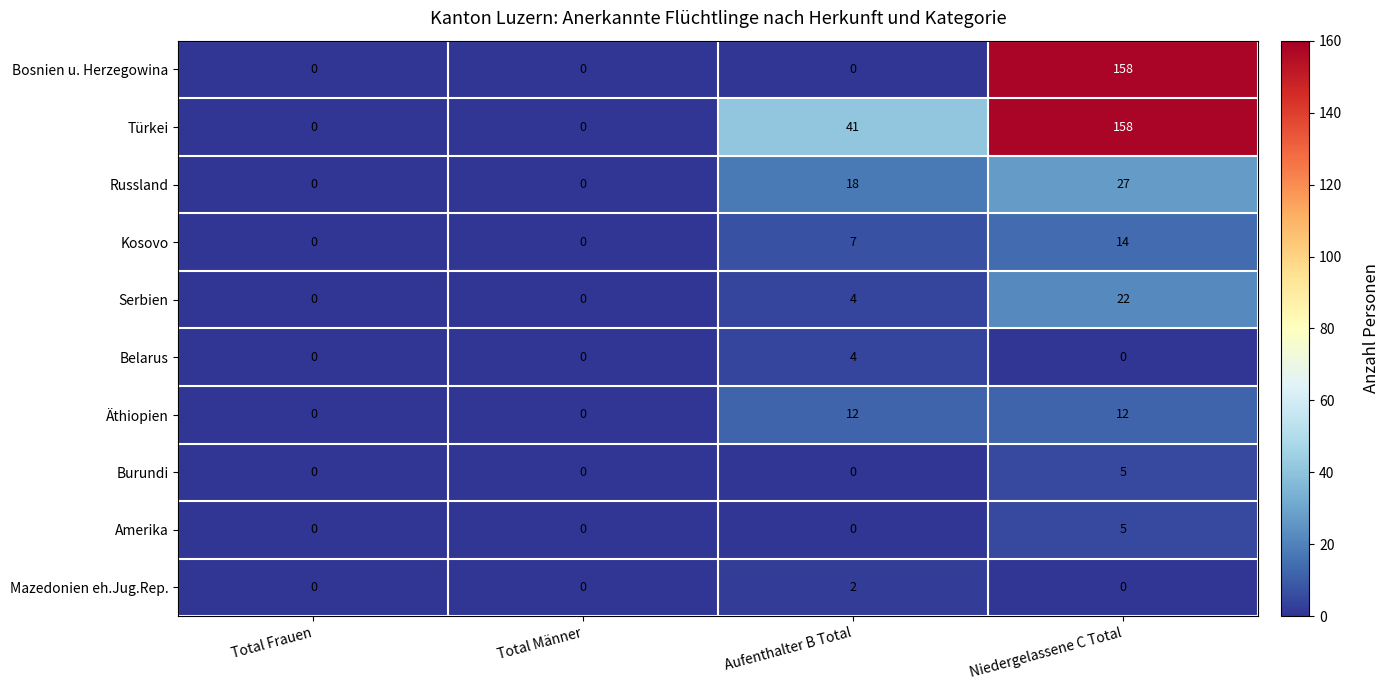

True or false: Kosovo has a value of 2 at Aufenthalter B Total.

False